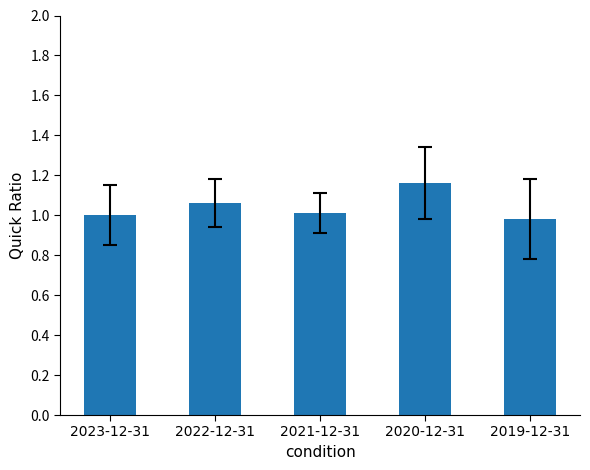

At which category does the chart reach its peak across all series?

2020-12-31